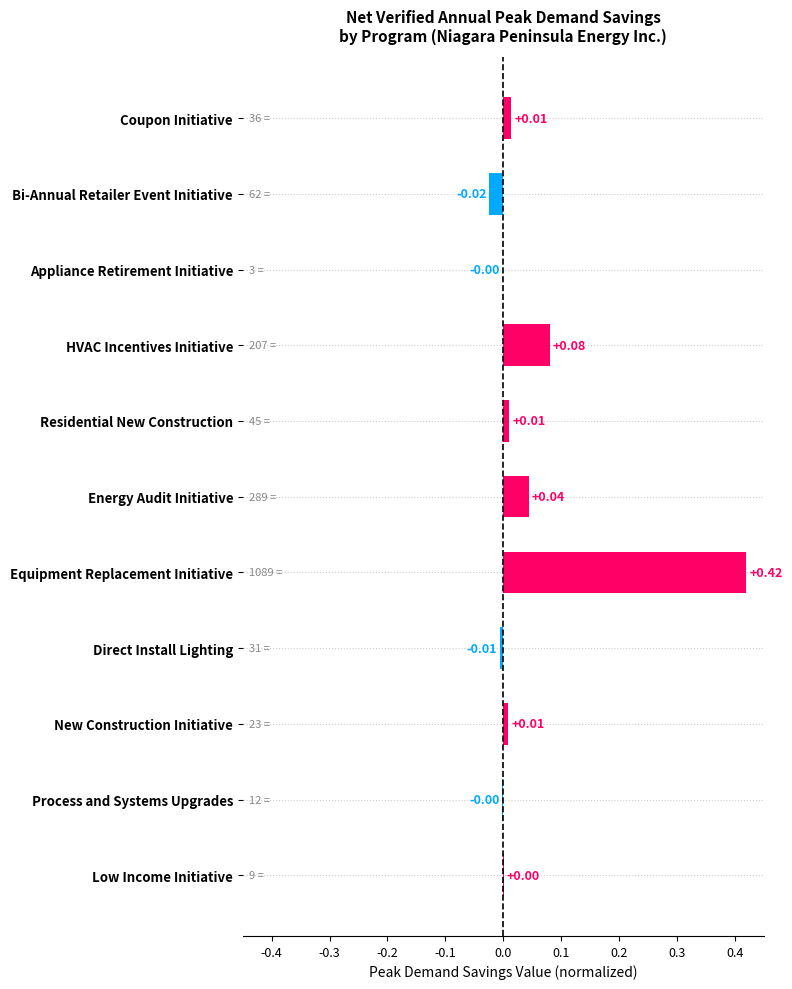

What is the sum of all values?

0.5